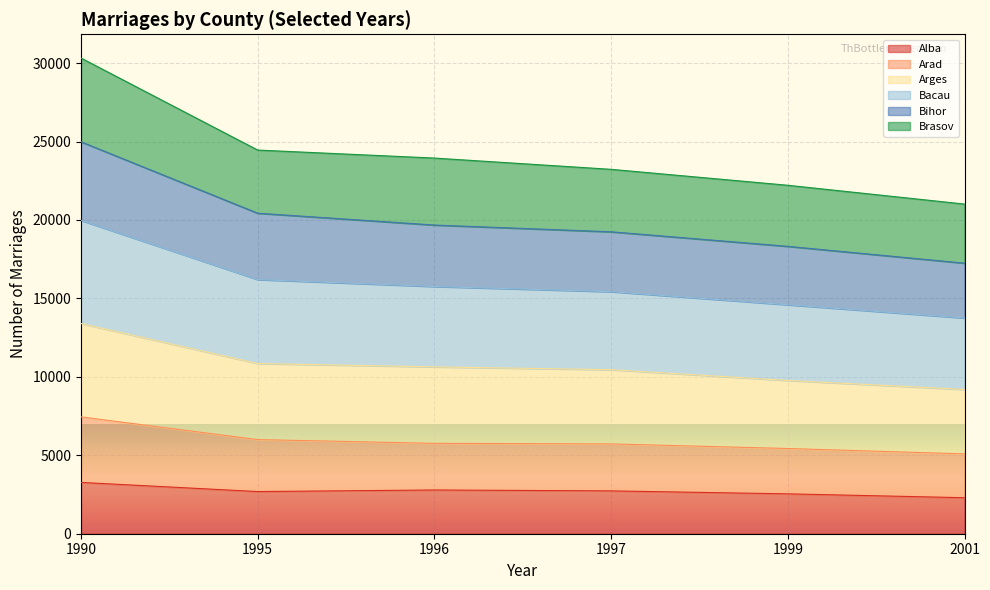

Is it true that Alba equals 2731 at 1997?

True